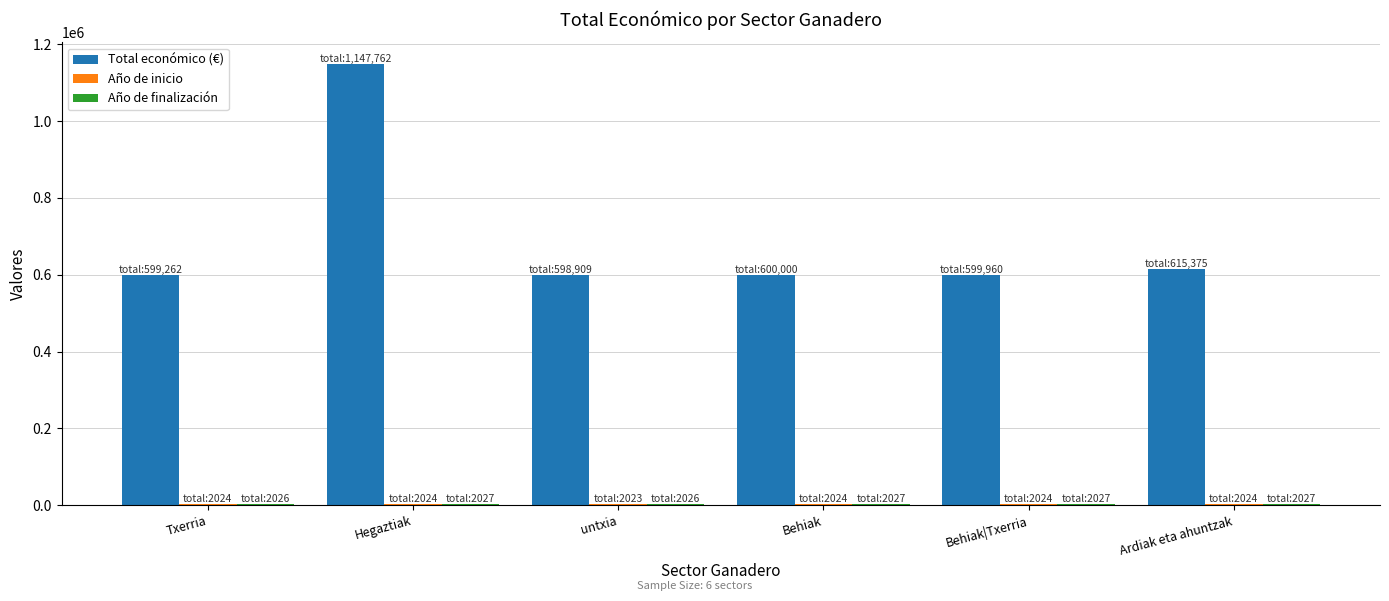

At which category is the sum across all series the highest?

Hegaztiak